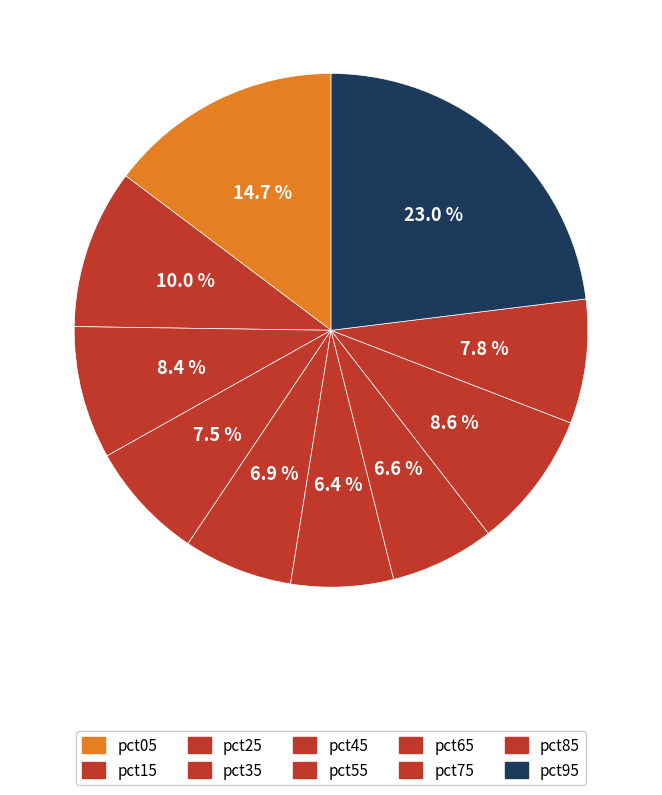

The pct65 slice represents 17% of the pie. True or false?

False